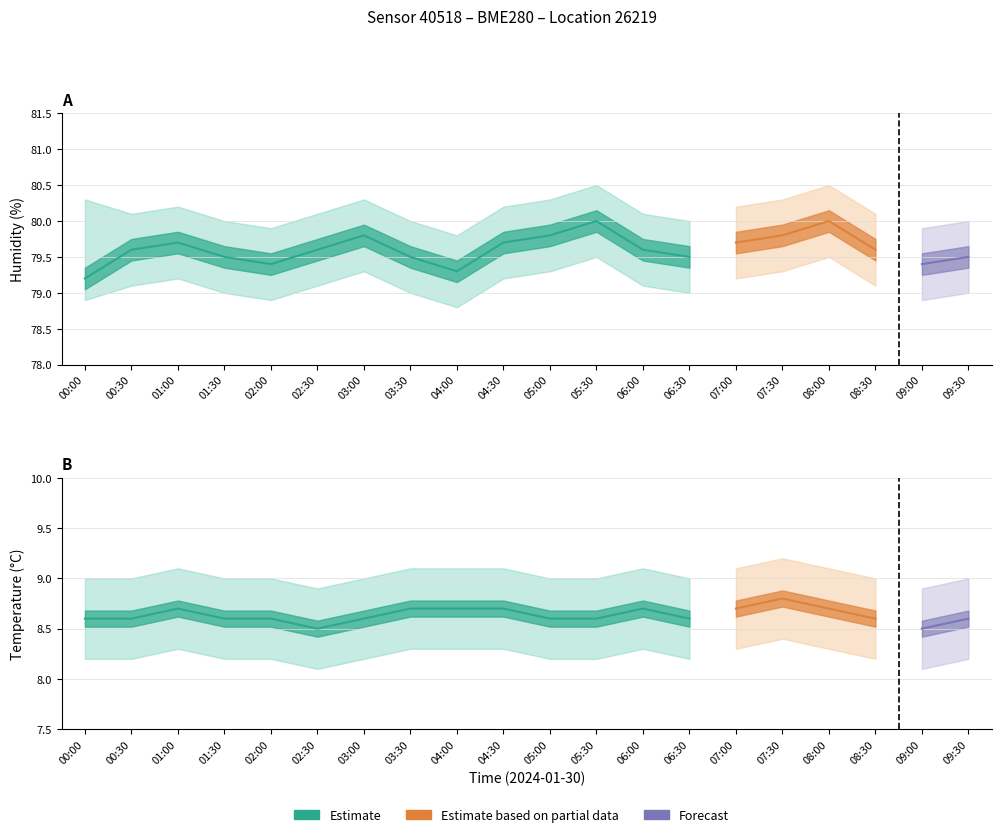

What is the value of the humidity_lower point at the 10th from the left?

79.2